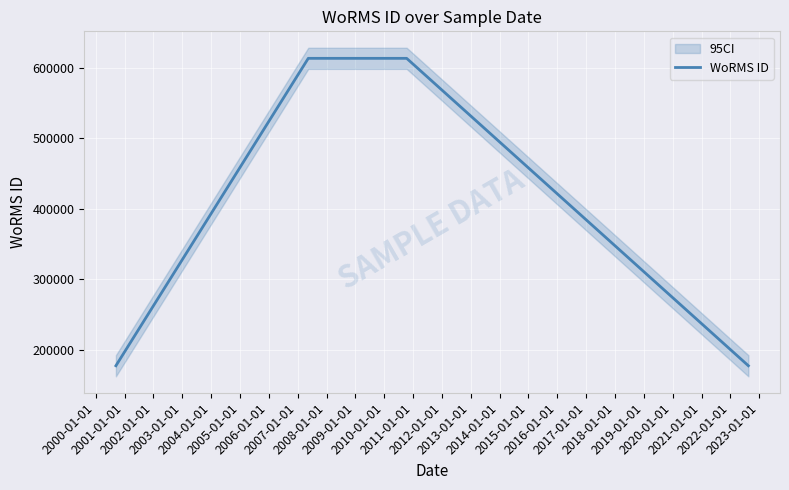

How many values are below 613596?

2